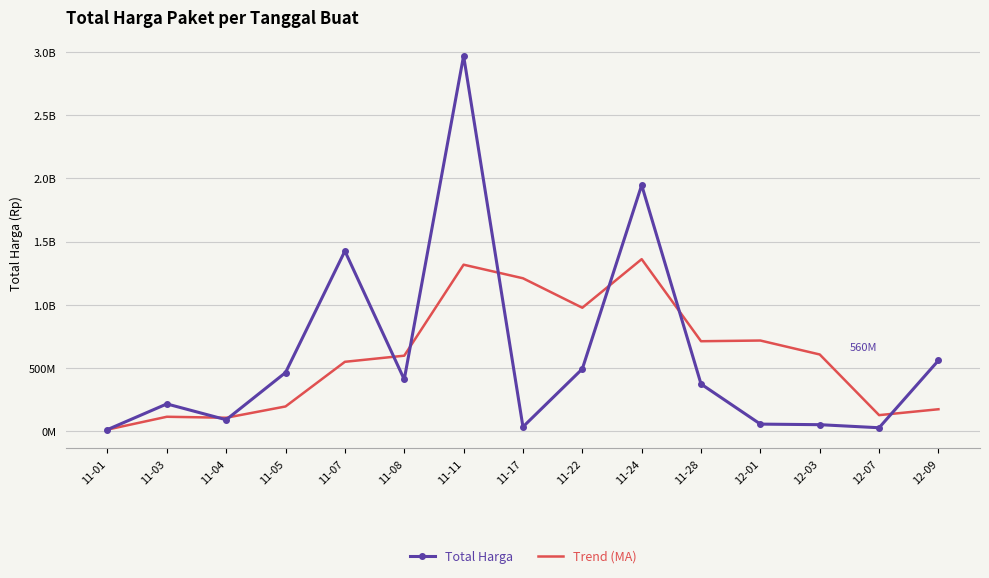

Where is the first local maximum for Trend (MA)?

11-03